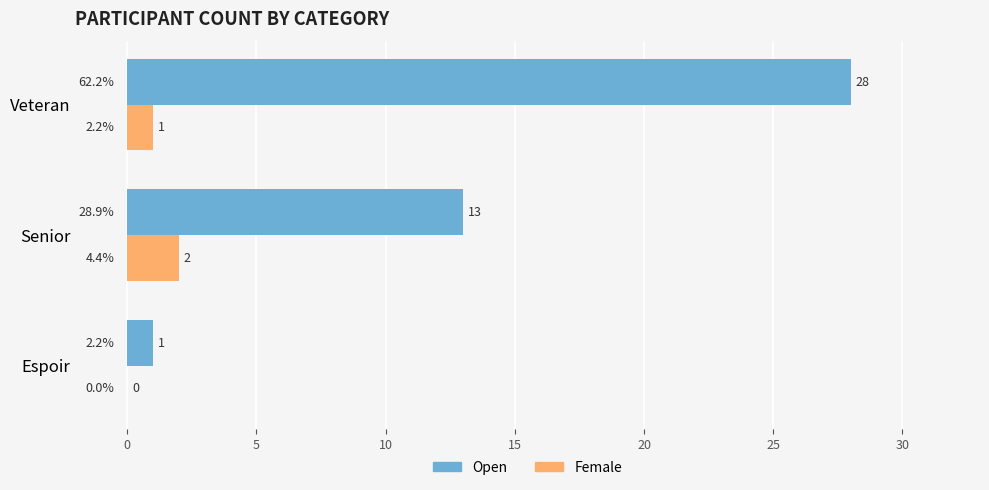

At which category is the sum across all series the highest?

Veteran